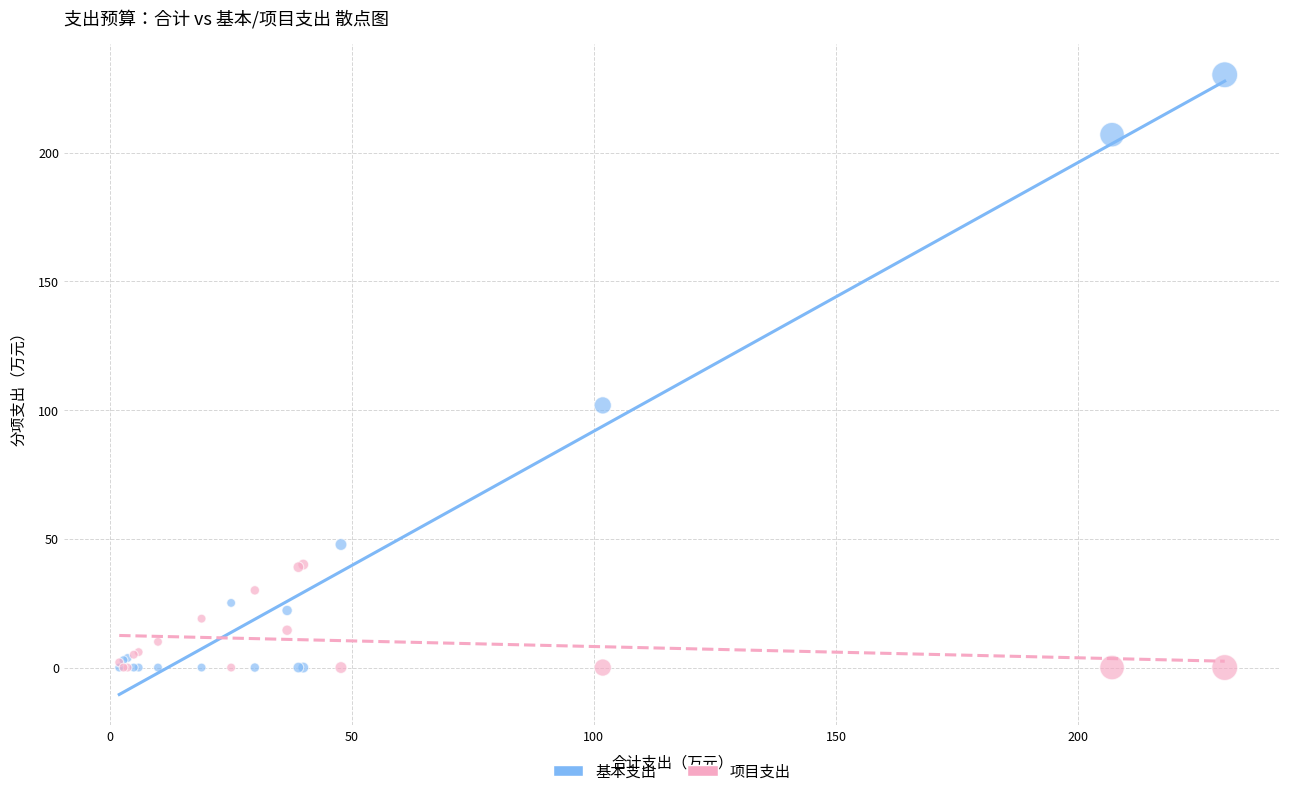

What are all the series names shown in the legend?

基本支出, 项目支出